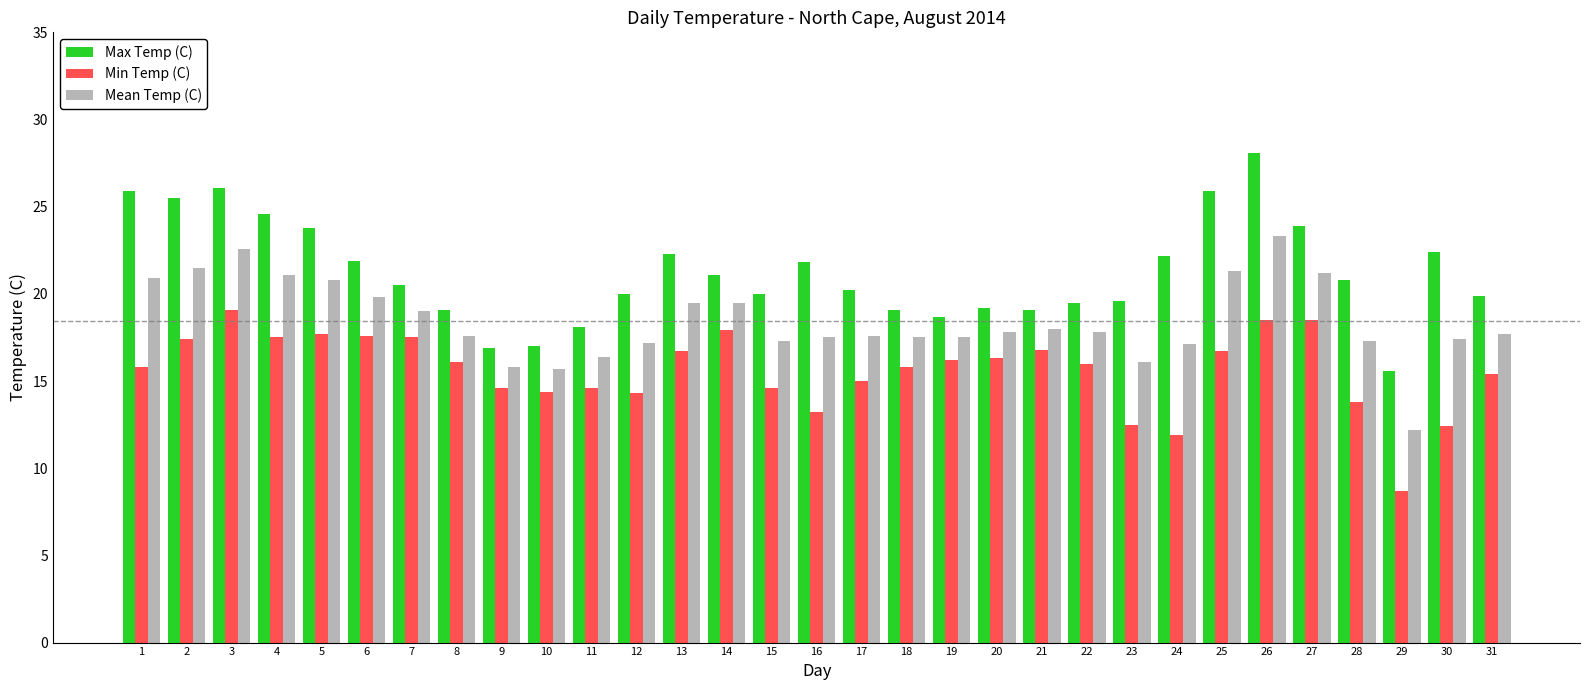

What is the minimum value shown in the chart?

8.7